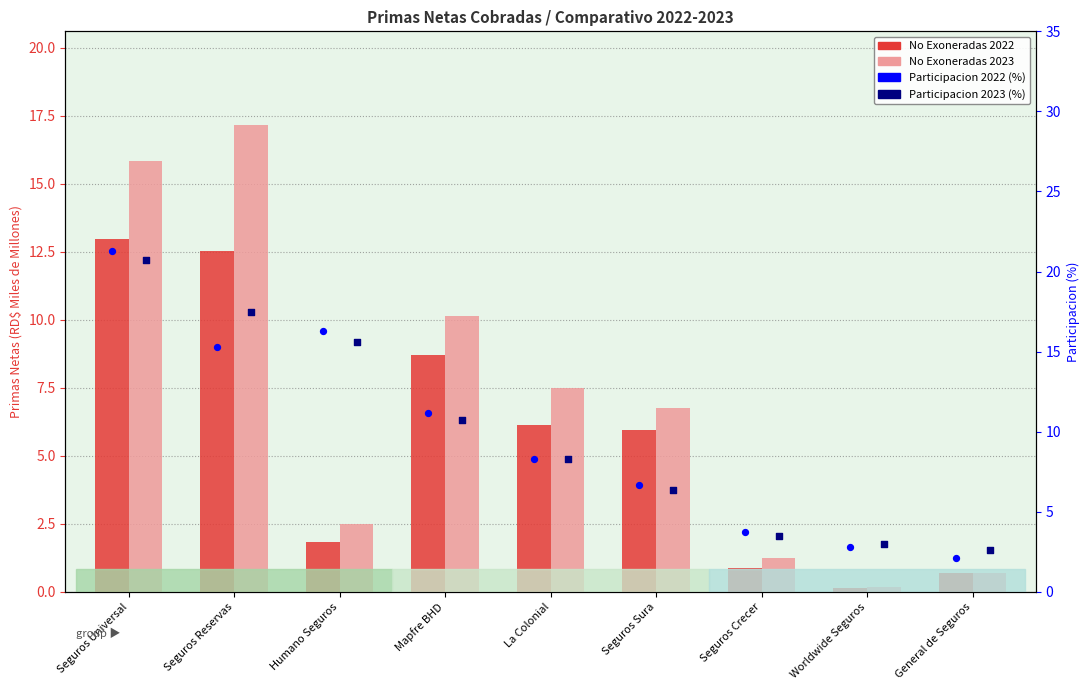

Which series reaches the minimum Y coordinate?

No Exoneradas 2022